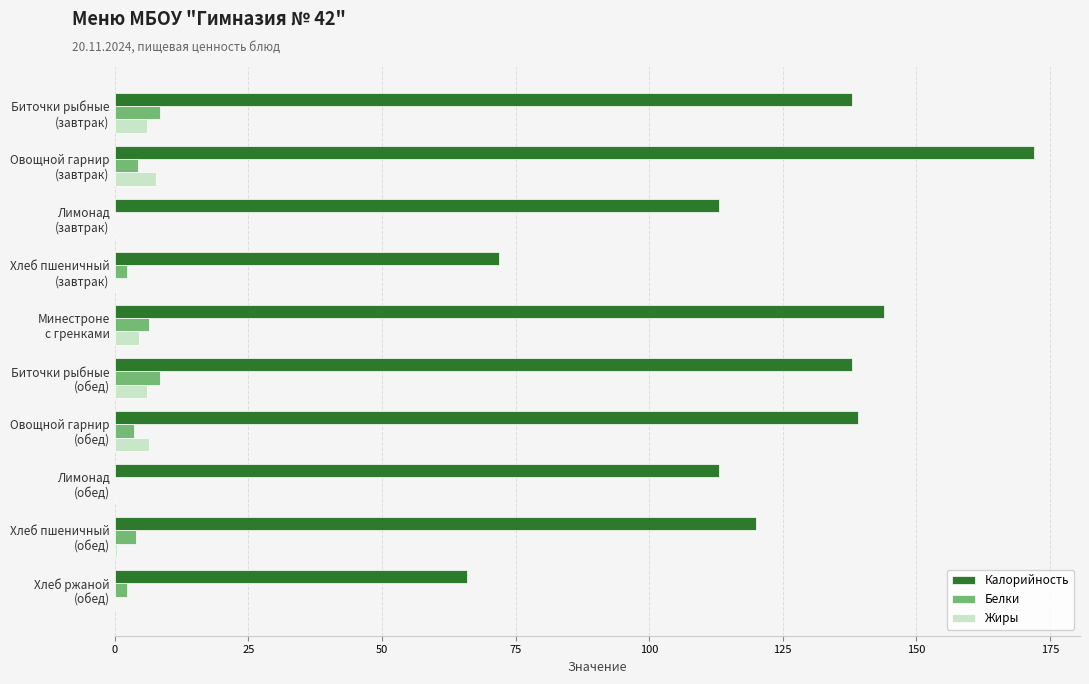

How many data points in Жиры are above 4?

5